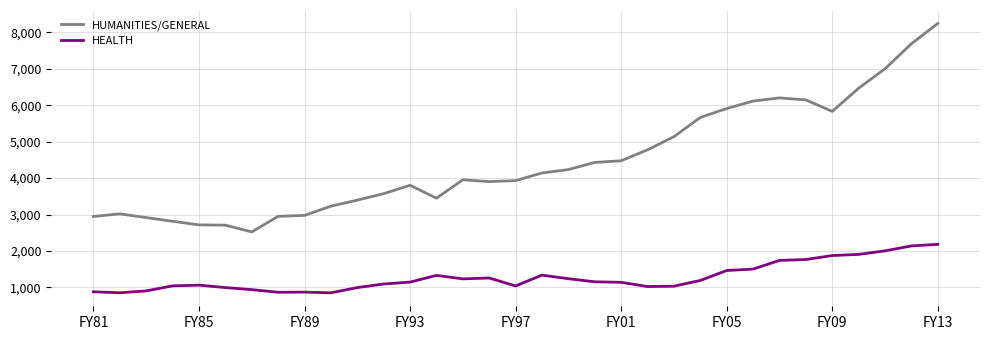

Rank the series by their maximum value, from lowest to highest.

HEALTH, HUMANITIES/GENERAL